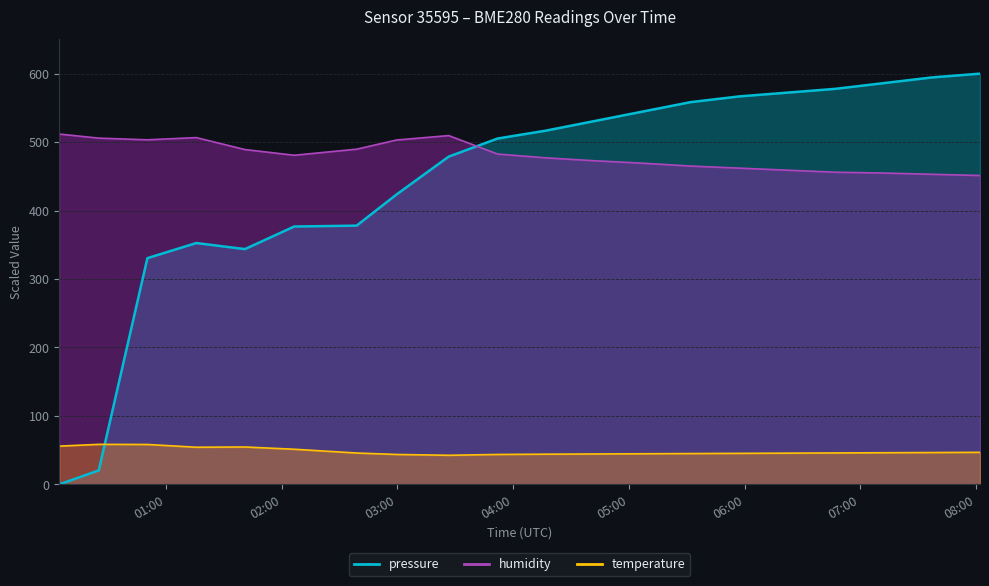

List the series in order of their peak value, lowest first.

temperature, humidity, pressure